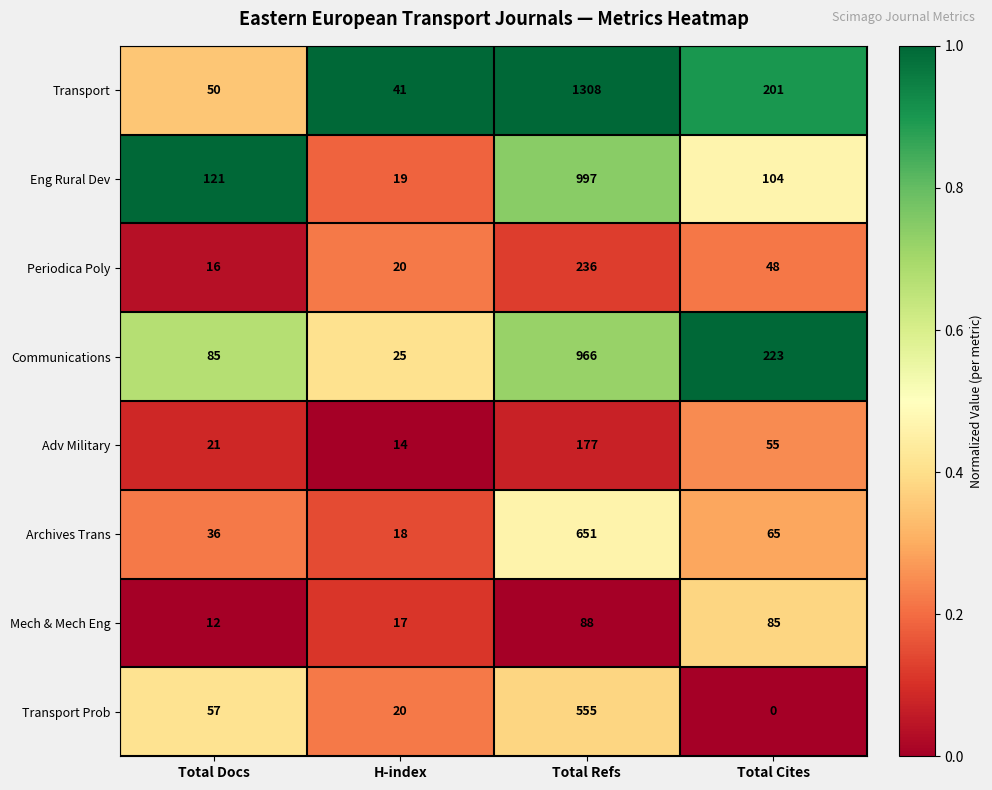

What is the greatest value displayed?

1308